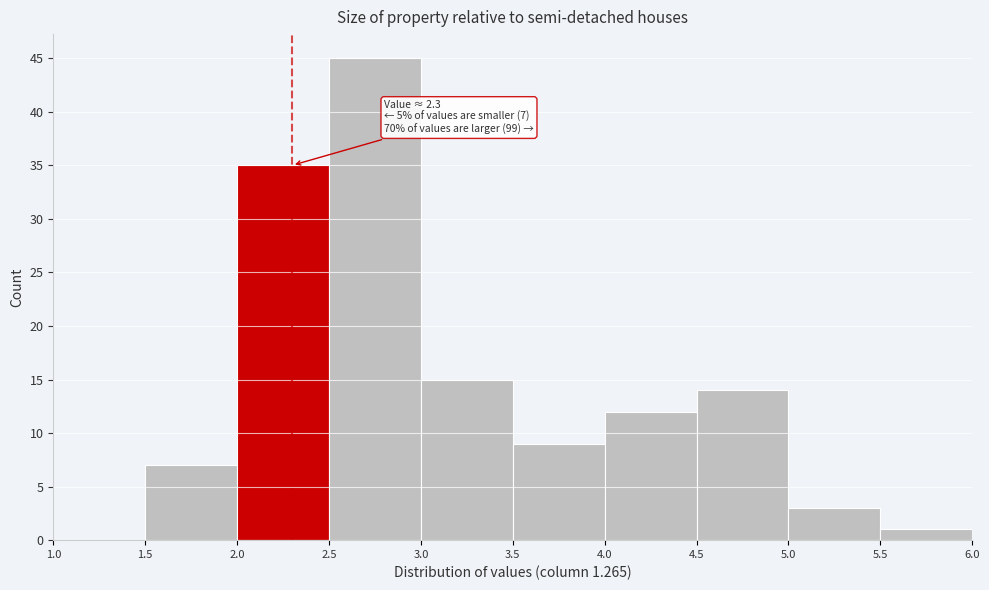

Which range on the x-axis has the tallest bar?

2.5 to 3.0